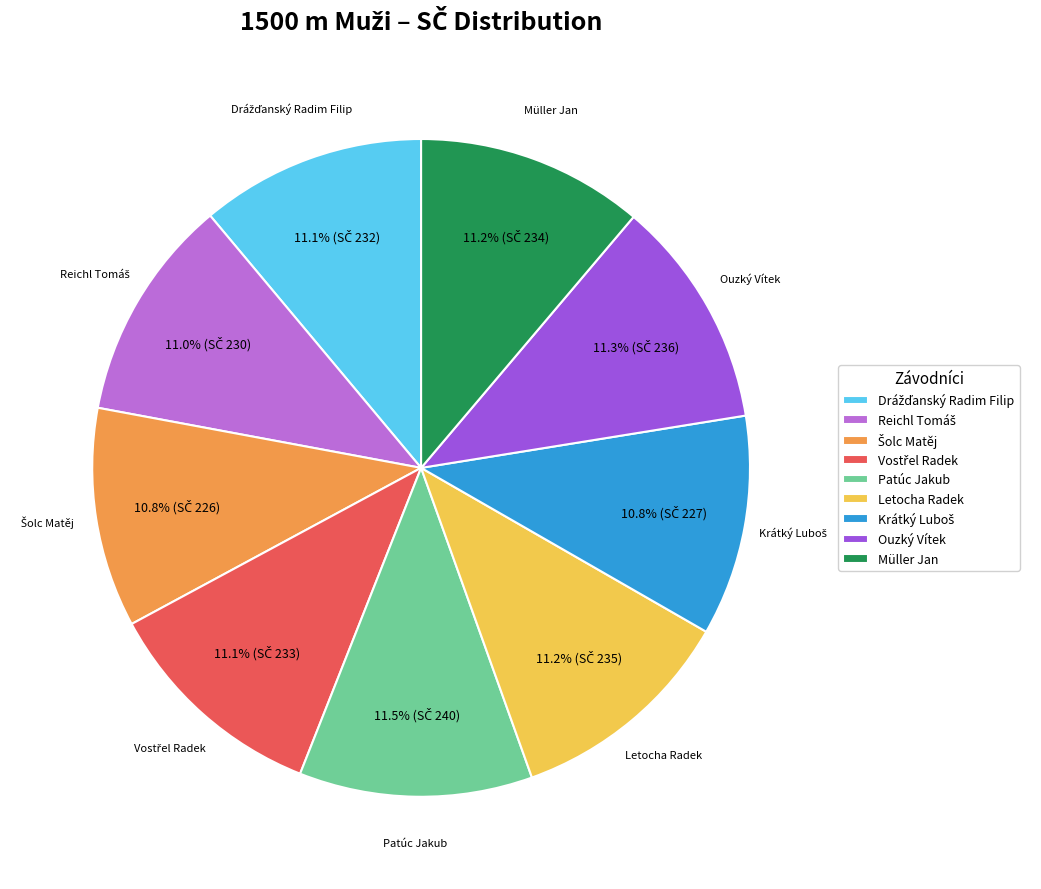

Approximately how many times larger is the value at Müller Jan compared to Ouzký Vítek?

1.0